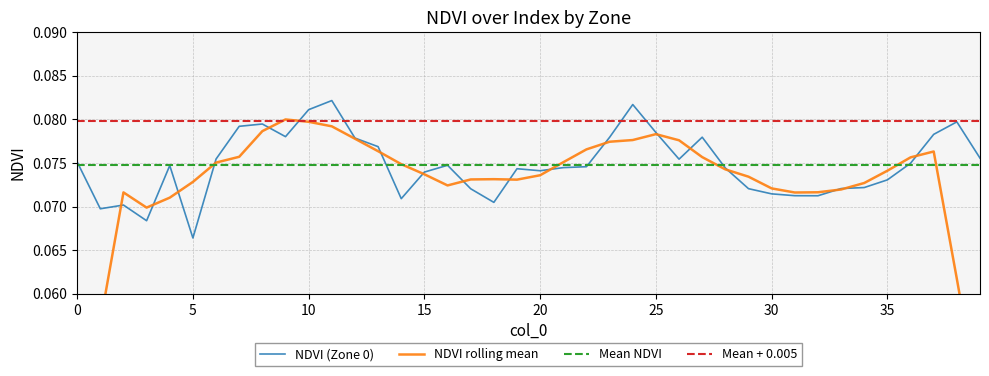

At which label does NDVI (Zone 0) reach its minimum?

5